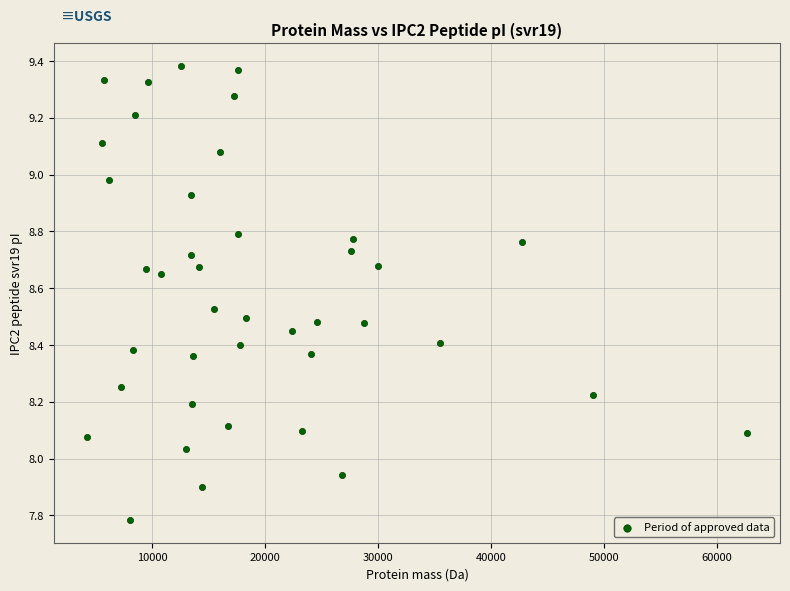

What is the range of X values (max minus min)?

58420.0